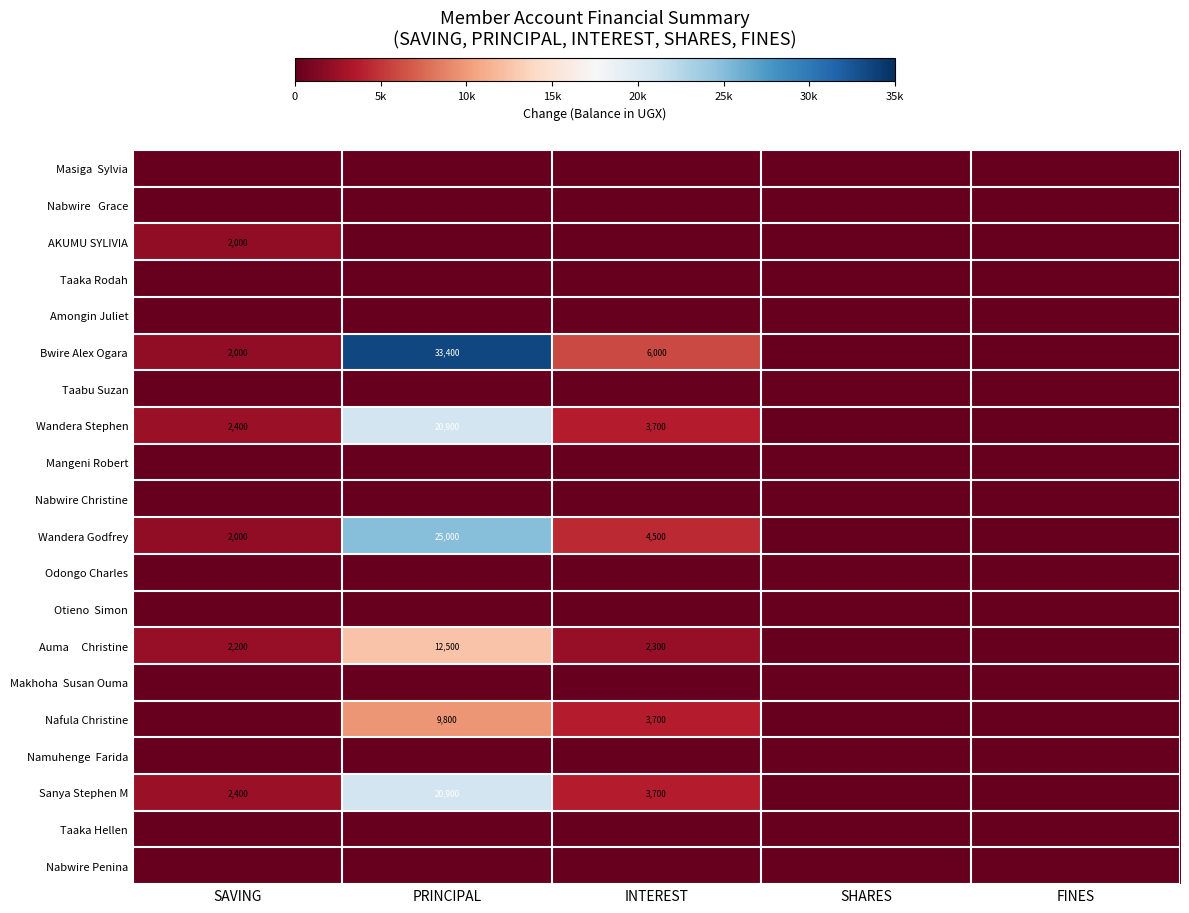

What is the difference between the Sanya Stephen M values at SAVING and PRINCIPAL?

18500